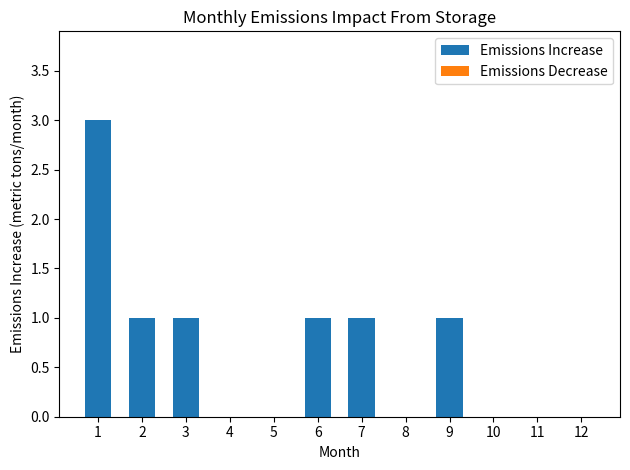

Which has a higher value, 5 or 7?

7